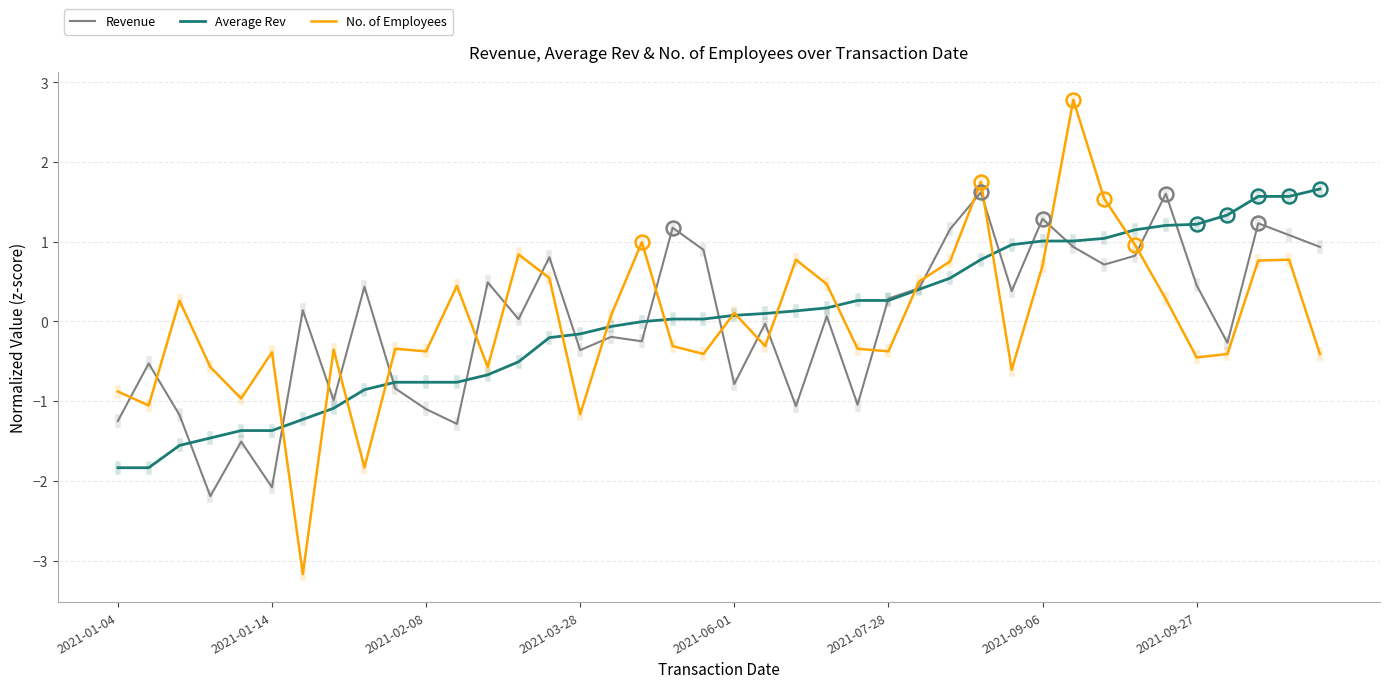

What are all the series names shown in the legend?

Revenue, Average Rev, No. of Employees